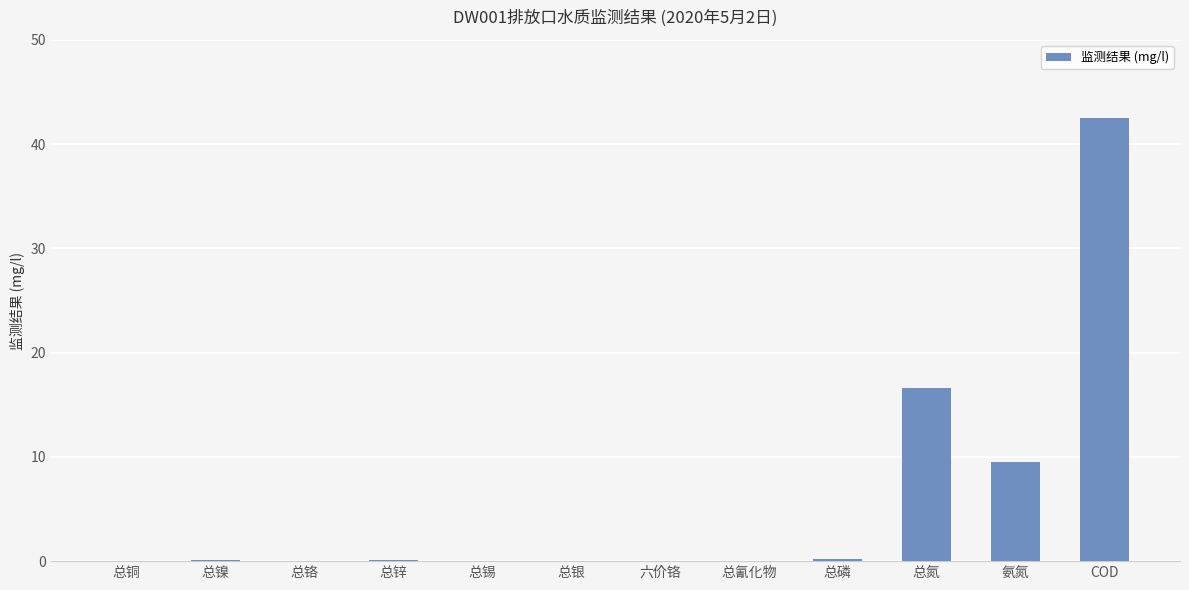

What is the change in value from 总镍 to 总氰化物?

-0.1